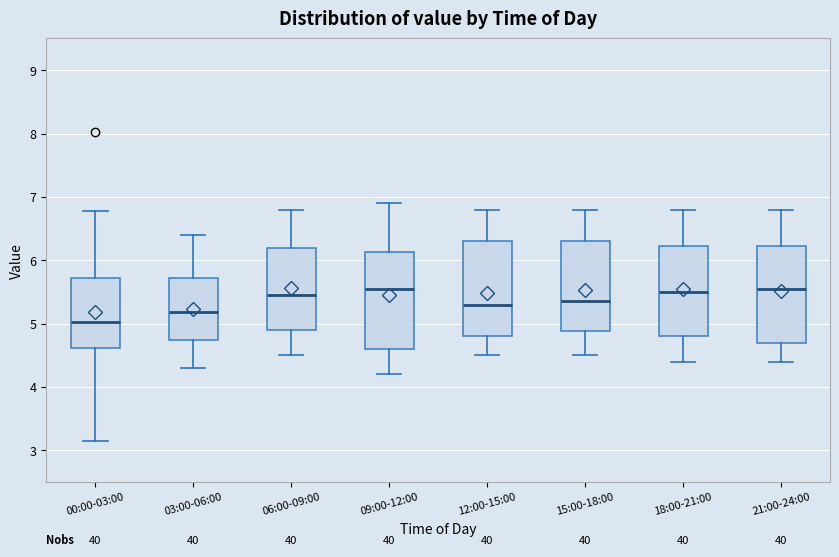

Reading left to right, transcribe this box plot: for each box, give where its median line is, the range the box spans, and where its two whiskers end, as read against the y-axis. The values are not printed on the chart, so give them approximately, as read against the axis.

00:00-03:00: median 5.0, box 4.6 to 5.7, whiskers 3.2 to 6.8
03:00-06:00: median 5.2, box 4.7 to 5.7, whiskers 4.3 to 6.4
06:00-09:00: median 5.5, box 4.9 to 6.2, whiskers 4.5 to 6.8
09:00-12:00: median 5.6, box 4.6 to 6.1, whiskers 4.2 to 6.9
12:00-15:00: median 5.3, box 4.8 to 6.3, whiskers 4.5 to 6.8
15:00-18:00: median 5.4, box 4.9 to 6.3, whiskers 4.5 to 6.8
18:00-21:00: median 5.5, box 4.8 to 6.2, whiskers 4.4 to 6.8
21:00-24:00: median 5.6, box 4.7 to 6.2, whiskers 4.4 to 6.8